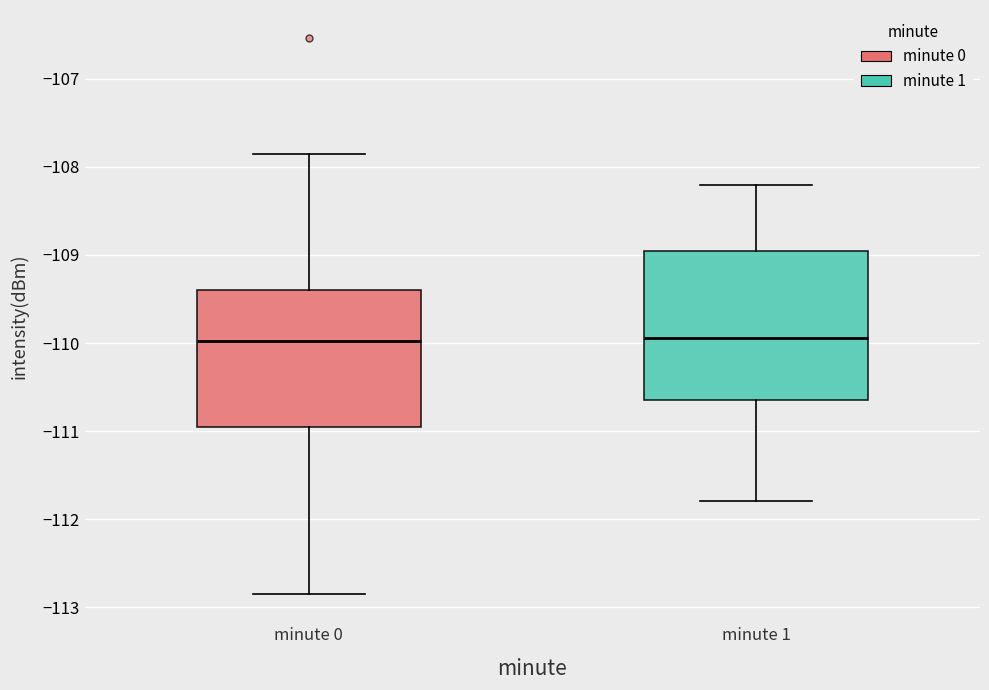

Where does the upper whisker of the box for minute 1 end on the y-axis? The values are not printed on the chart, so give them approximately, as read against the axis.

-108.2